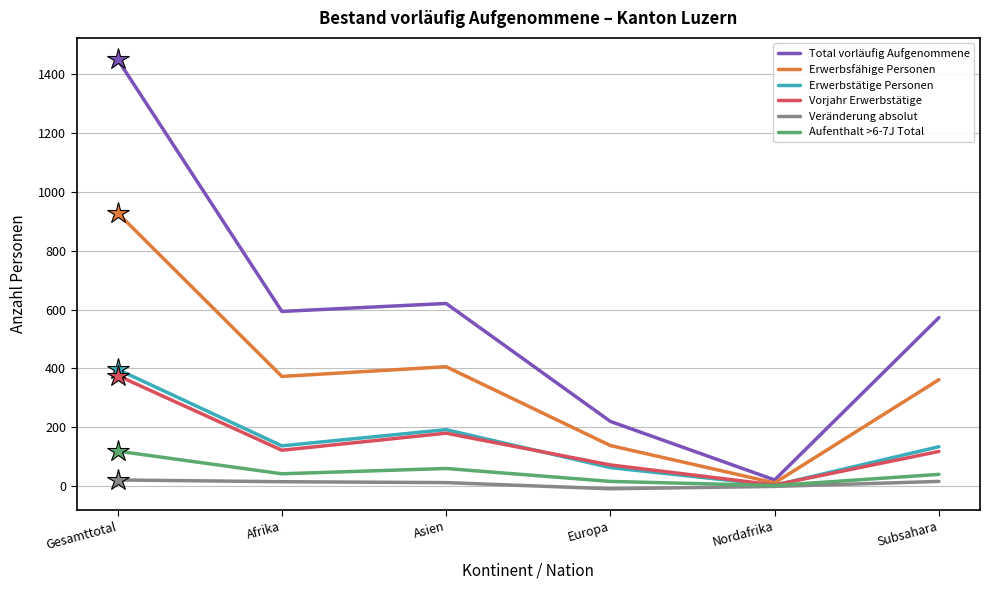

At which category is the sum across all series the highest?

Gesamttotal